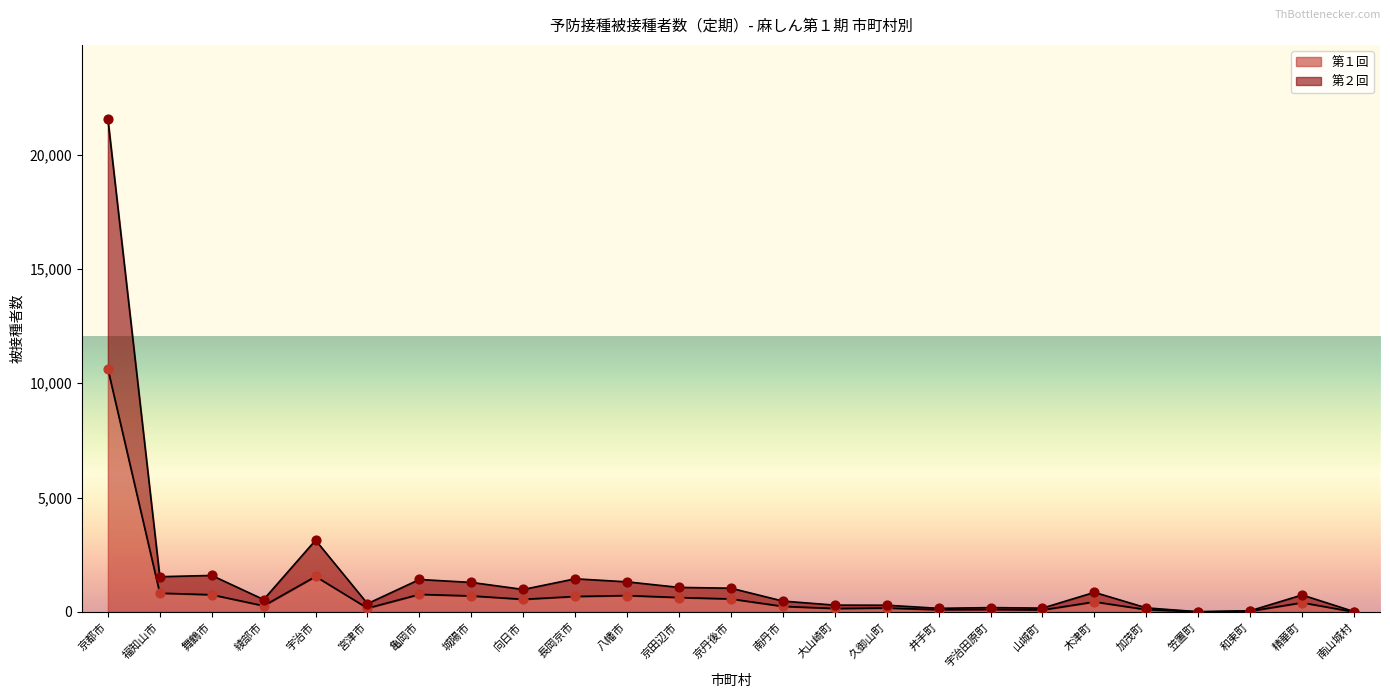

Which series has the largest Y range (max minus min)?

第２回